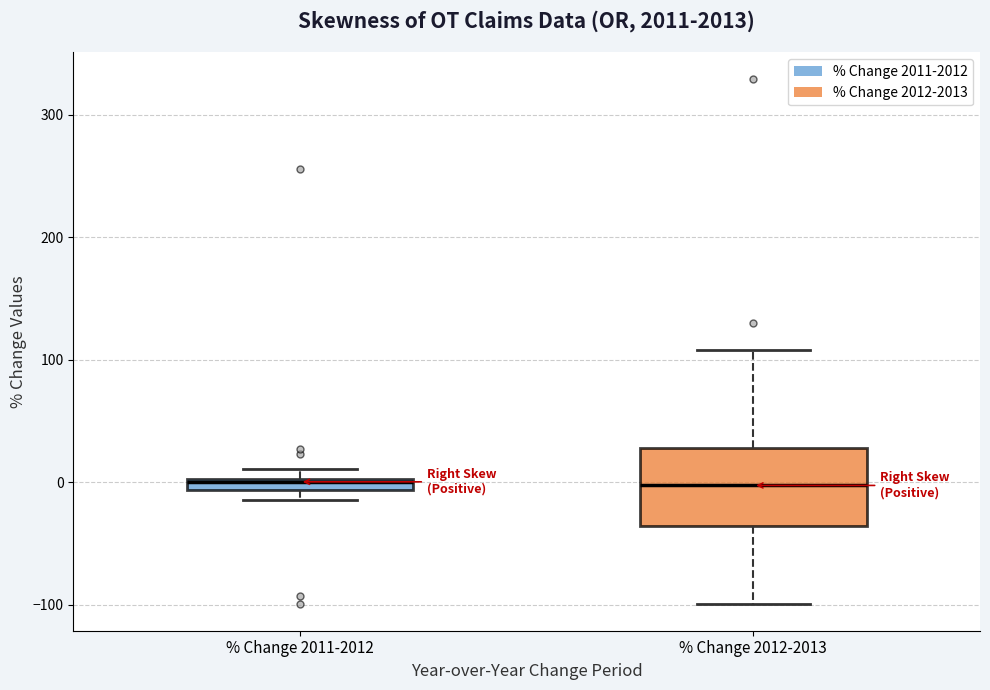

Where is the upper edge of the box for % Change 2011-2012 on the y-axis? The values are not printed on the chart, so give them approximately, as read against the axis.

0